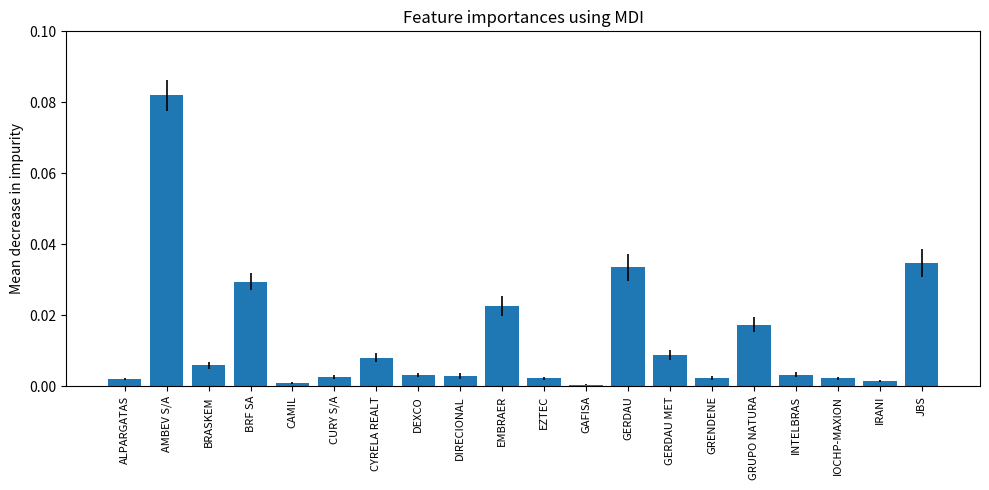

What is the sum of all values?

0.3